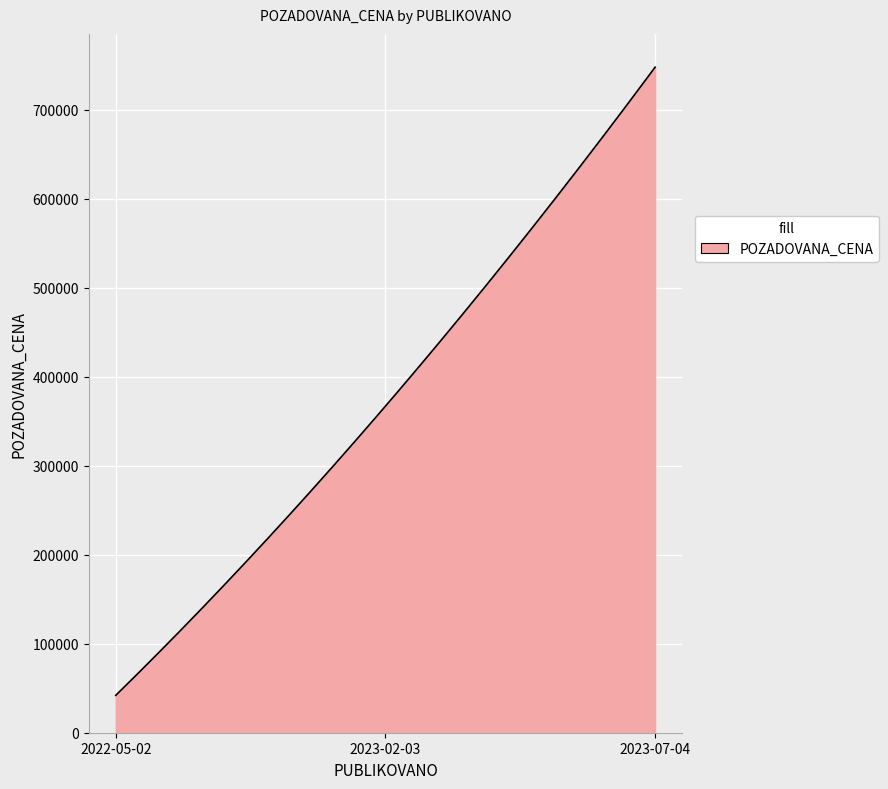

What is the minimum value shown in the chart?

42000.0